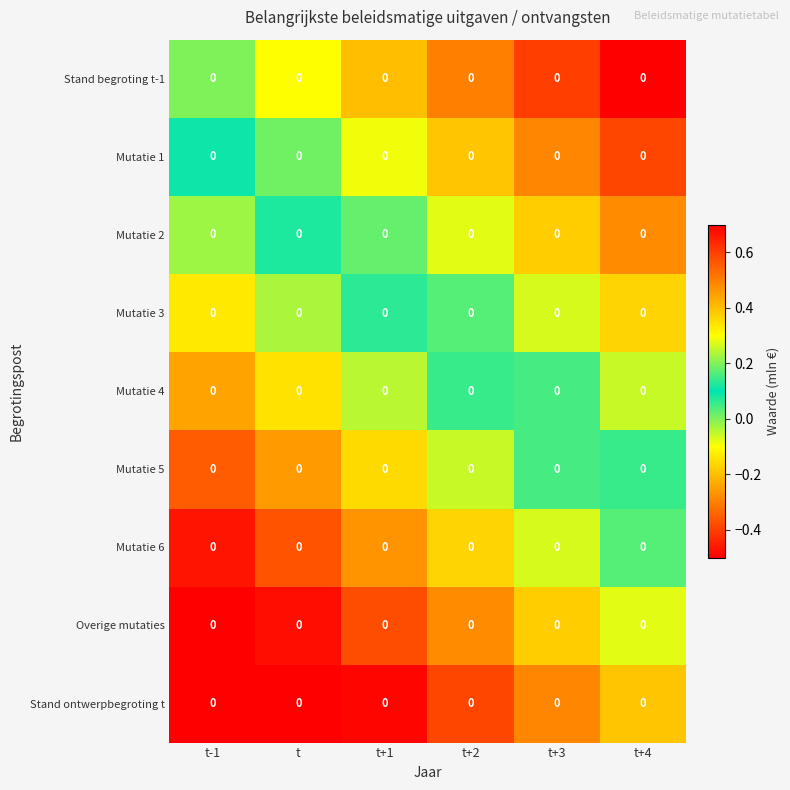

At which label is Mutatie 1 closest to 0?

t